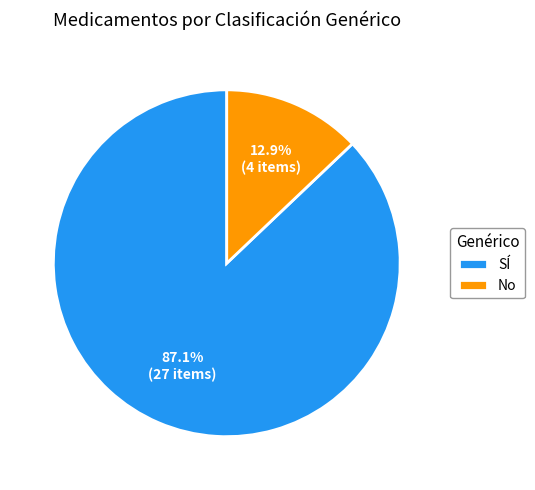

What is the total percentage of SÍ and No?

100.0%